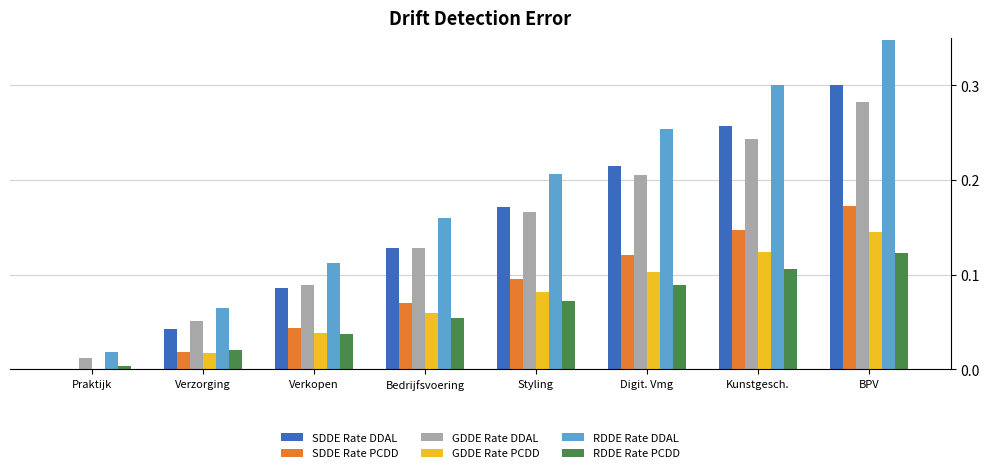

Which series has the largest total across all categories?

RDDE Rate DDAL